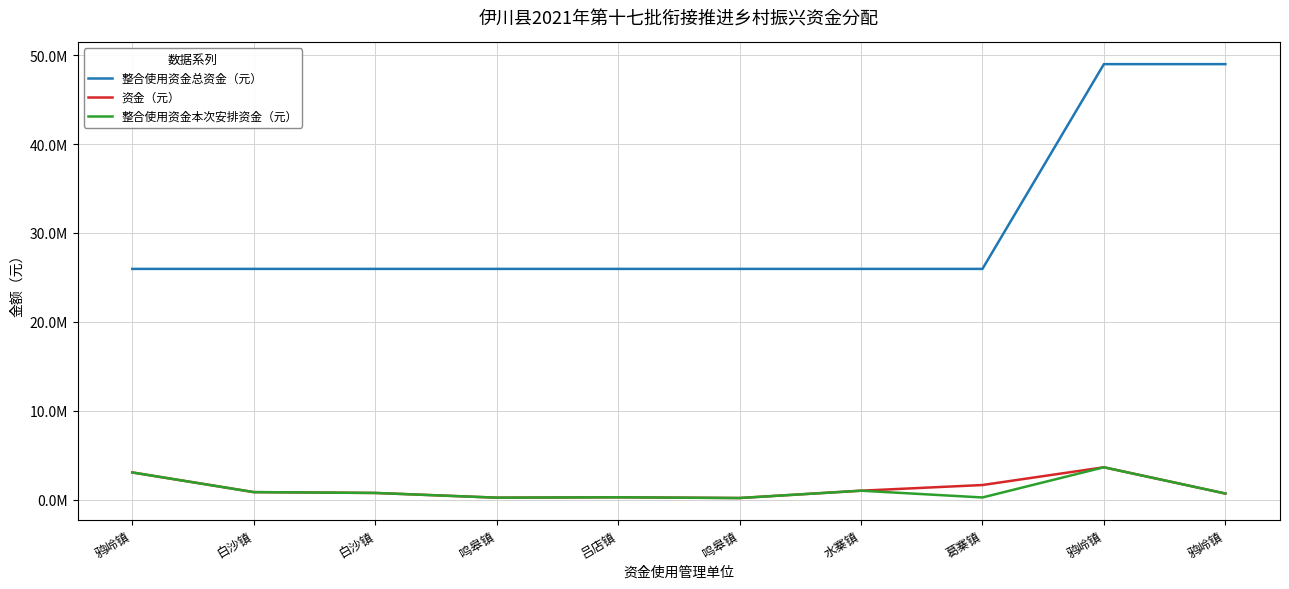

List the series in order of their peak value, highest first.

整合使用资金总资金（元）, 资金（元）, 整合使用资金本次安排资金（元）